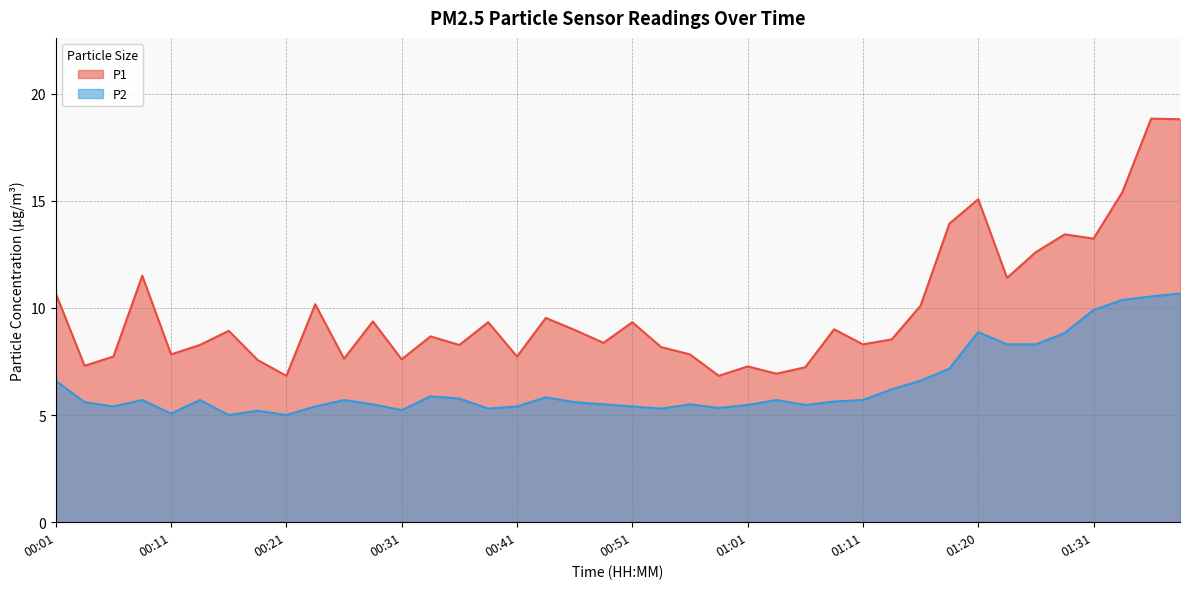

The value of P2 at 00:51 is 8.7. True or false?

False